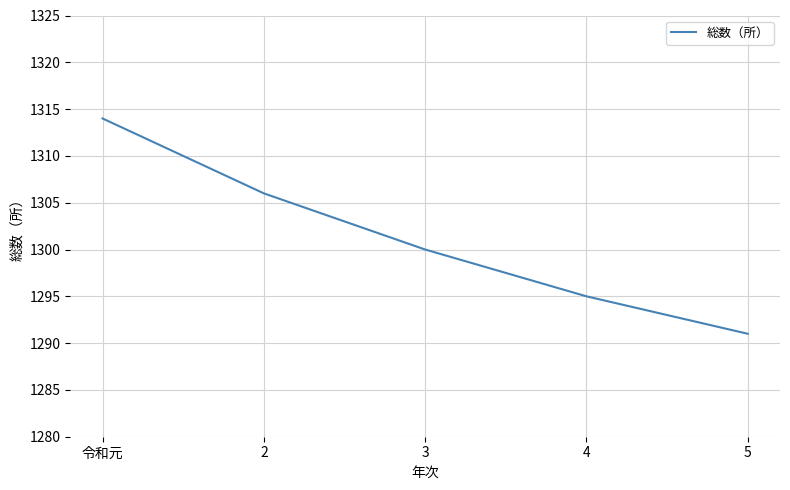

What position from the left is 4?

4